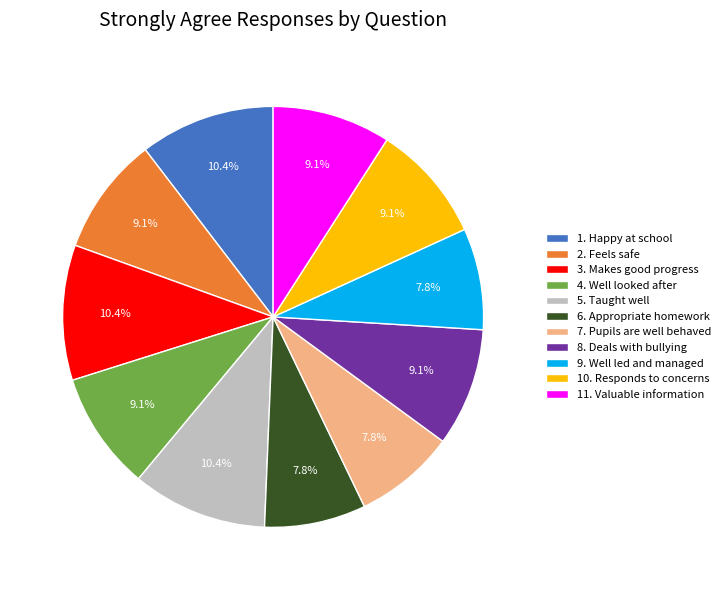

The 10. Responds to concerns slice represents 3% of the pie. True or false?

False